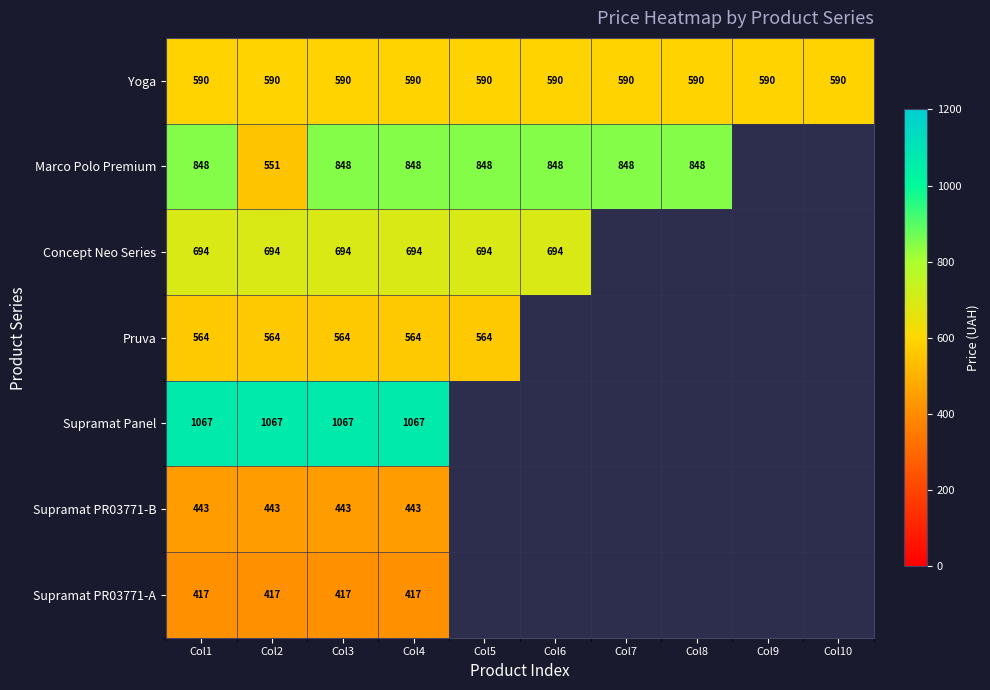

Is the value of Yoga at Col8 greater than the value of Concept Neo Series at Col4?

No